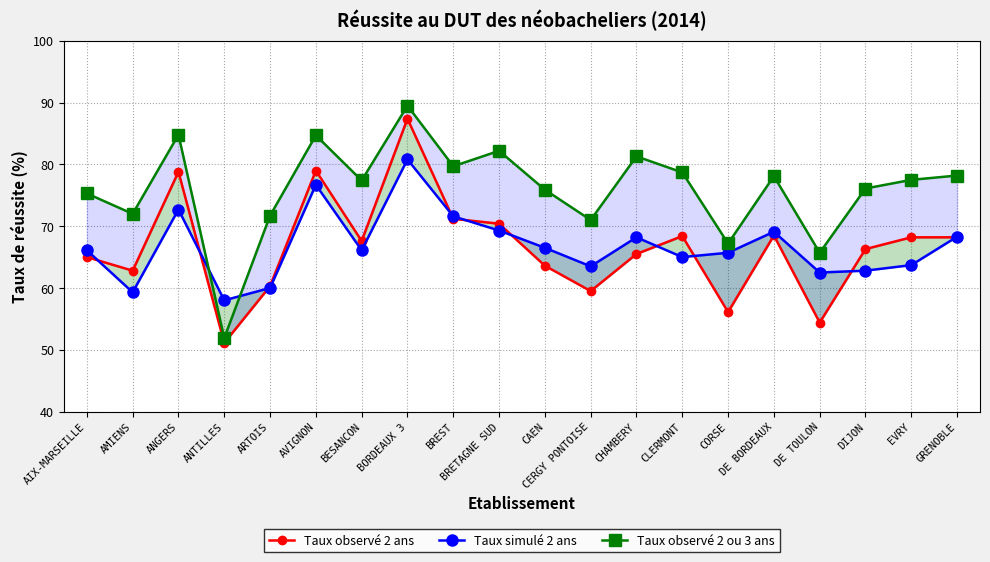

The value of Taux simulé 2 ans at BREST is 71.6. True or false?

True